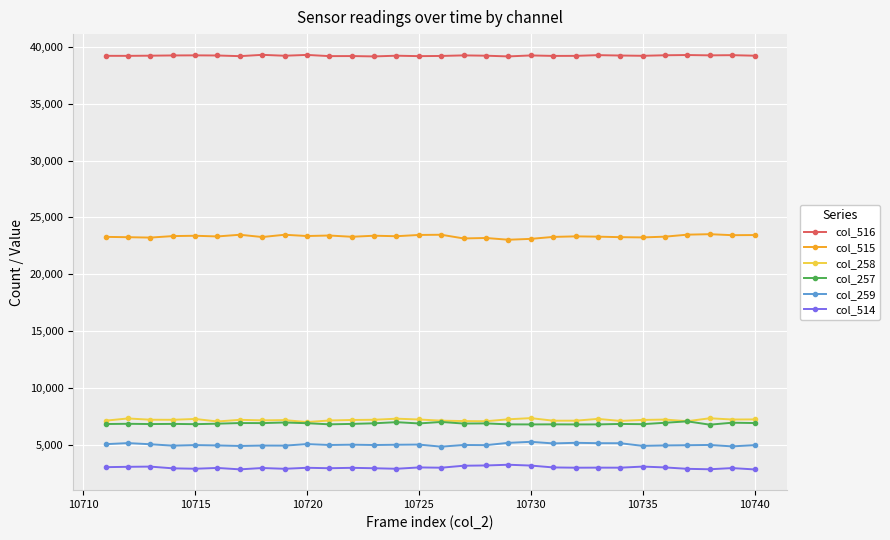

True or false: col_516 and col_514 cross at least once.

False